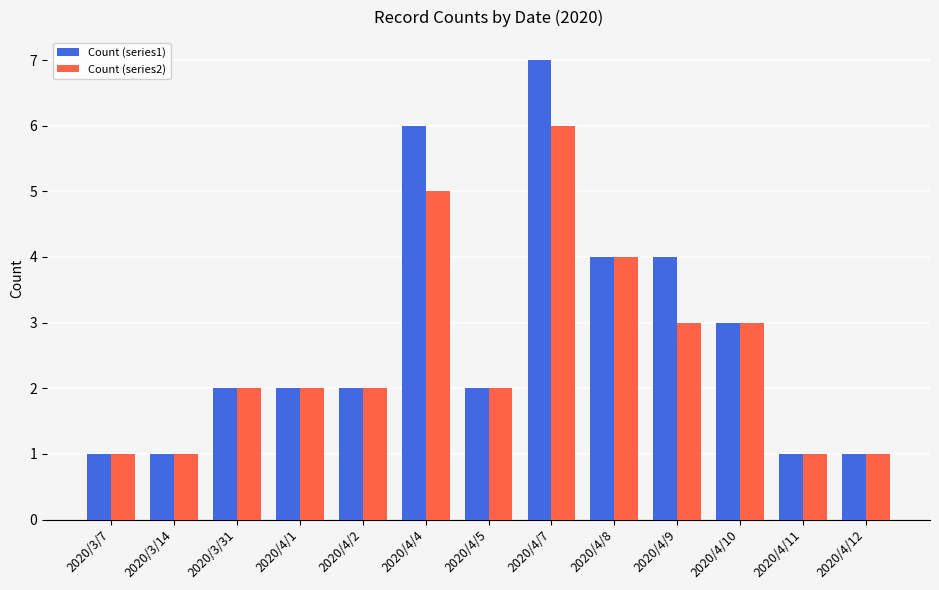

The value of Count (series2) at 2020/4/11 is 1. True or false?

True